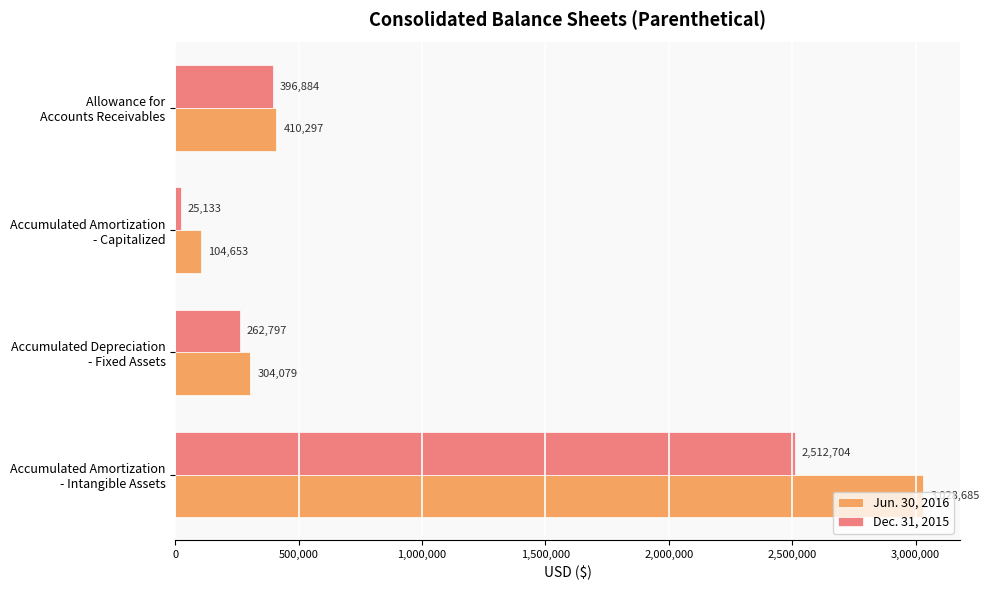

How many series are shown in this chart?

2